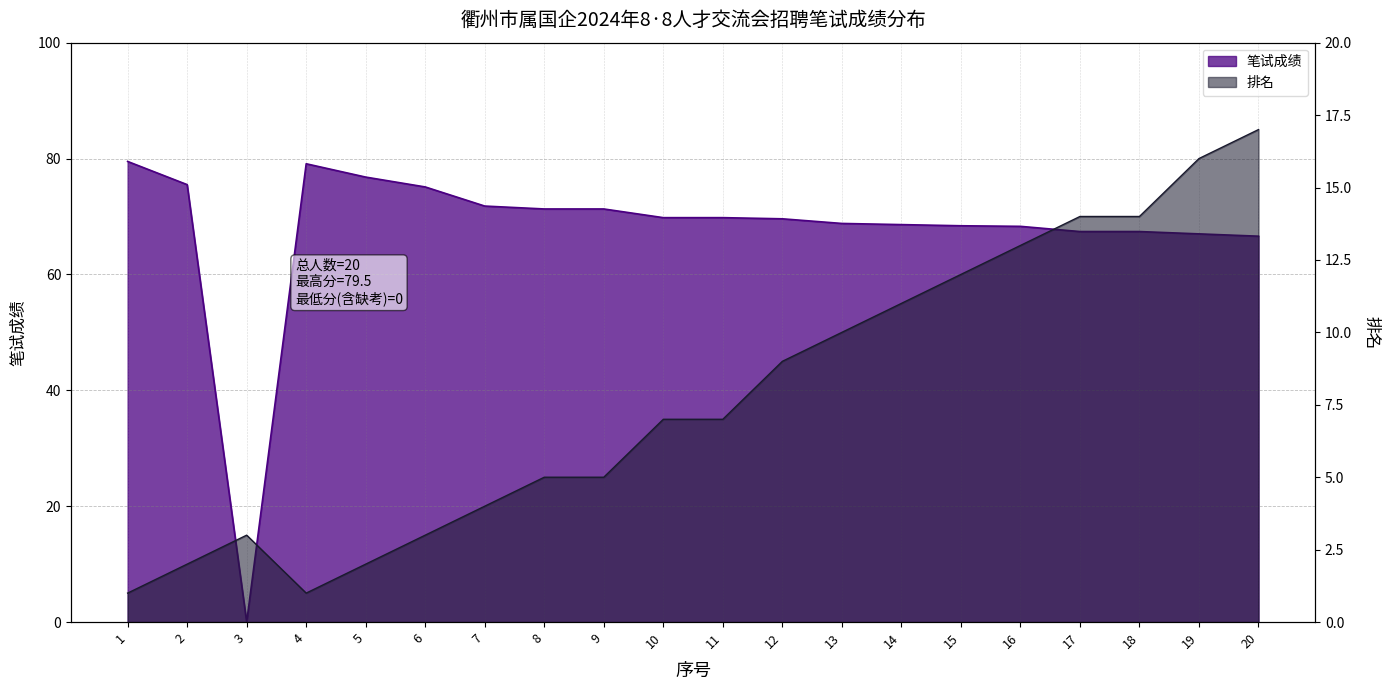

Is it true that 排名 equals 13.9 at 12?

False